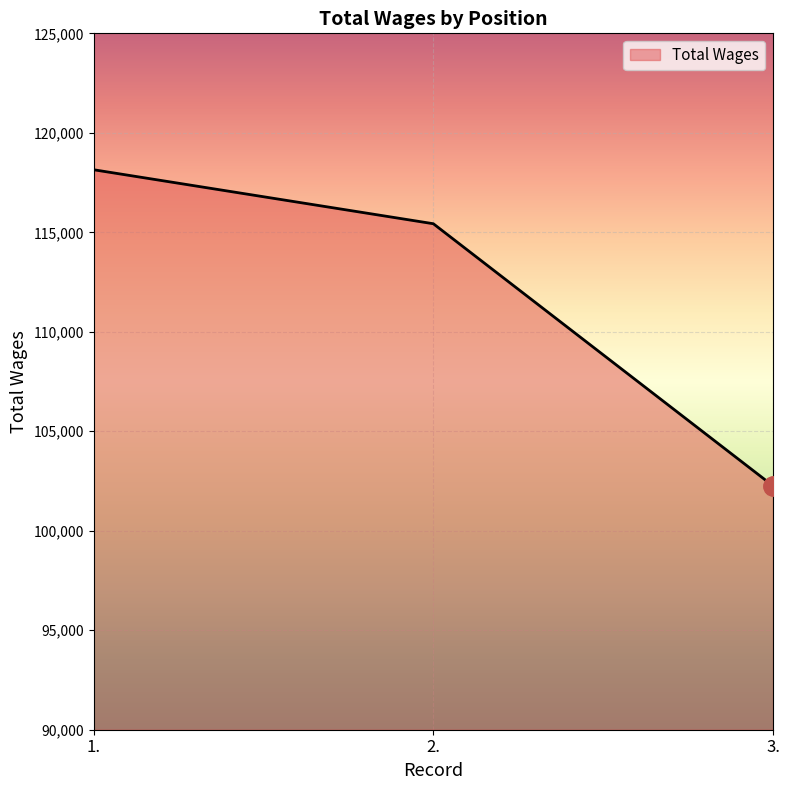

True or false: the data shows 102256 at 3..

True